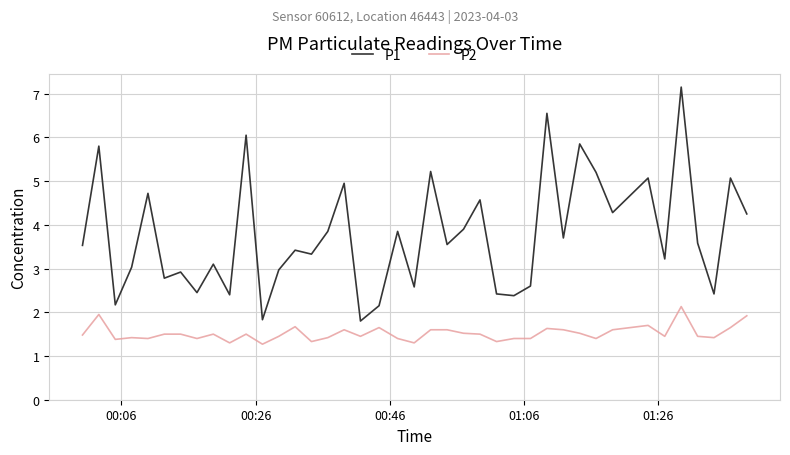

True or false: P1 and P2 intersect in this chart.

False